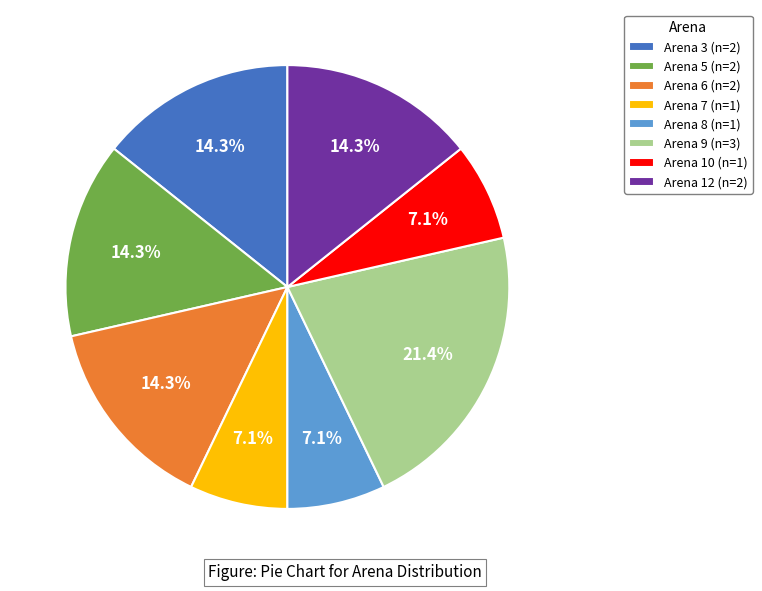

How much of the chart is everything except Arena 8 (n=1)?

92.9%